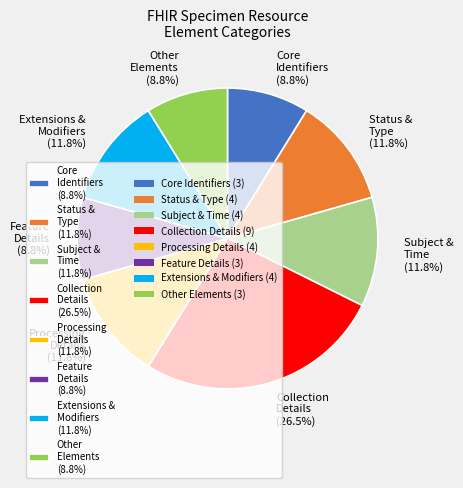

Combined, do Status & Type (11.8%) and Other Elements (8.8%) account for over 50%?

No